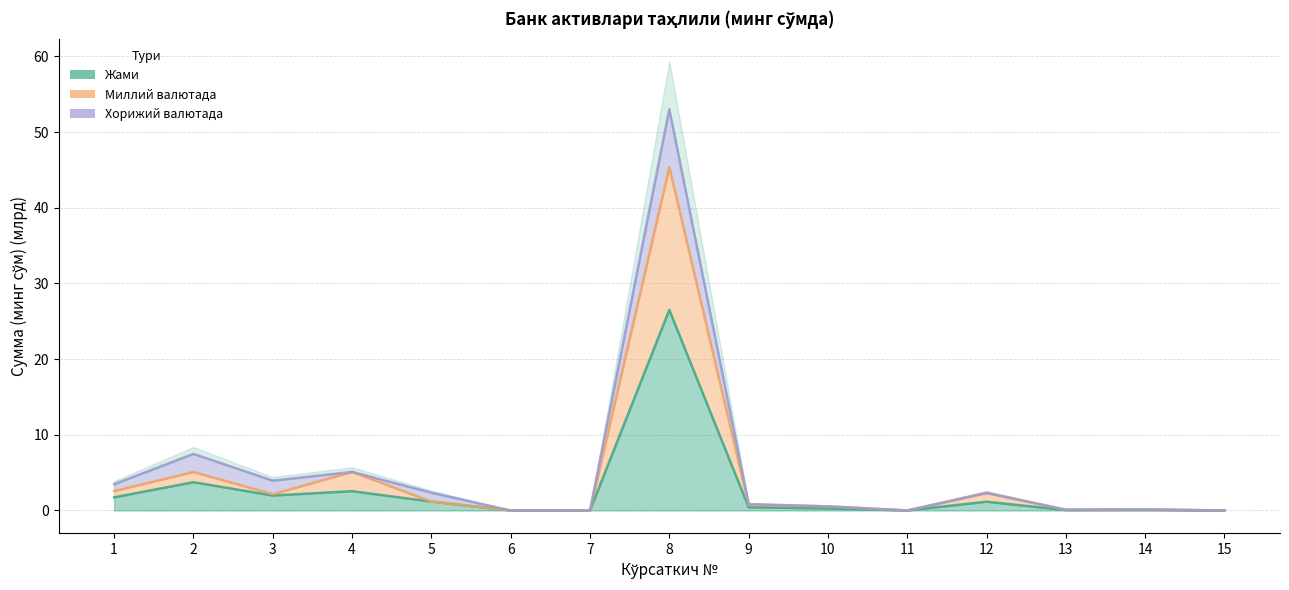

At how many categories does at least one series exceed 23?

1